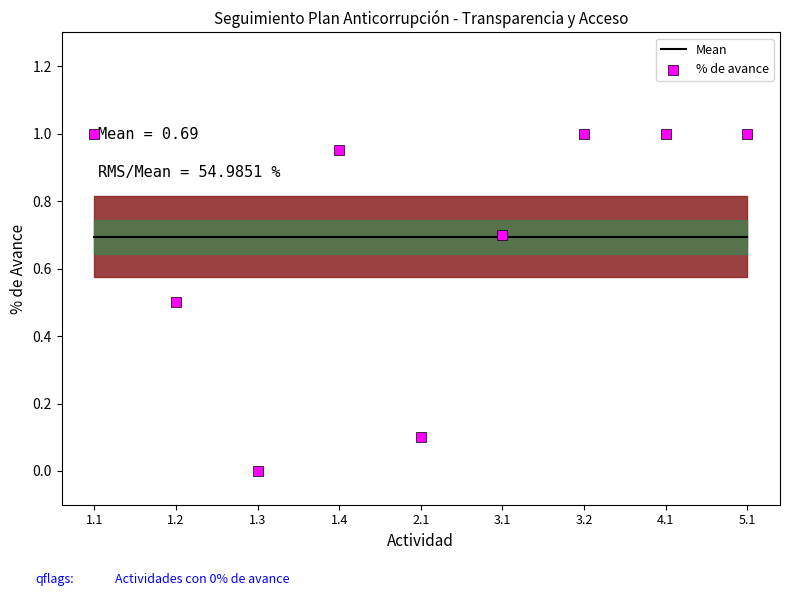

Is the value of Mean at 4.1 greater than the value of % de avance at 3.1?

No